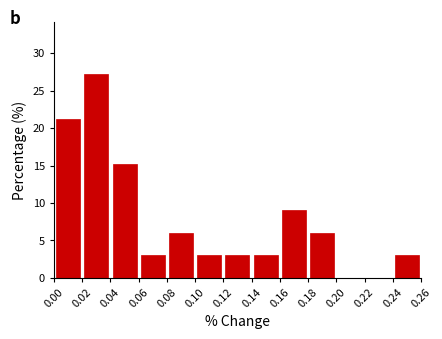

Reading left to right, transcribe this chart: for each bar, give the range it covers on the x-axis and its height. The values are not printed on the chart, so give them approximately, as read against the axis.

0.00 to 0.02: 21.0
0.02 to 0.04: 27.5
0.04 to 0.06: 15.0
0.06 to 0.08: 3.0
0.08 to 0.10: 6.0
0.10 to 0.12: 3.0
0.12 to 0.14: 3.0
0.14 to 0.16: 3.0
0.16 to 0.18: 9.0
0.18 to 0.20: 6.0
0.20 to 0.22: 0
0.22 to 0.24: 0
0.24 to 0.26: 3.0